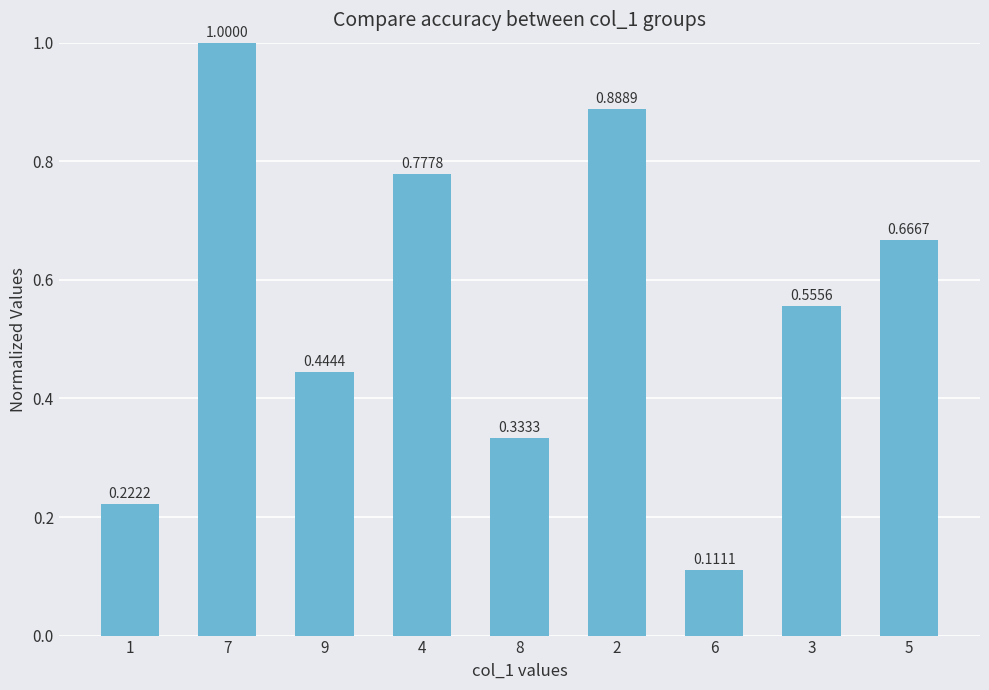

What is the change in value from 1 to 4?

+0.6